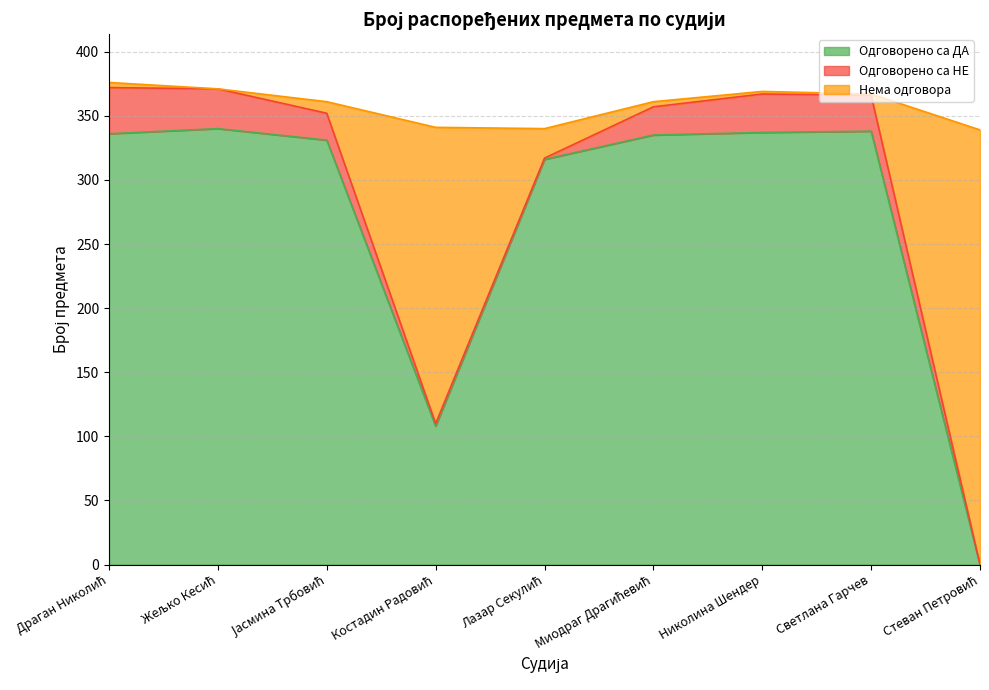

At which category does the chart reach its minimum across all series?

Стеван Петровић